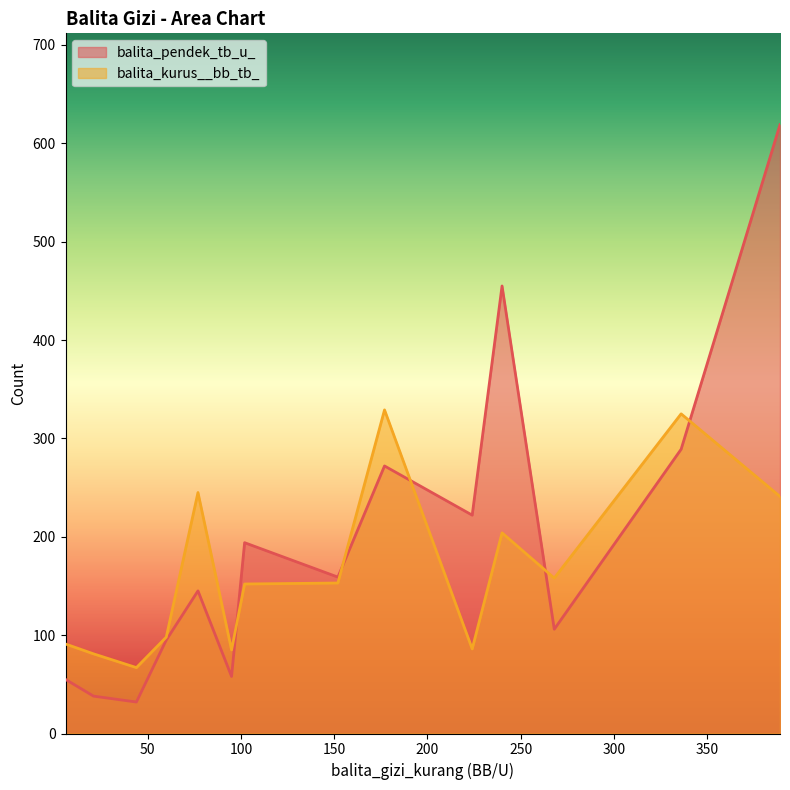

List the series in order of their overall mean, lowest first.

balita_kurus__bb_tb_, balita_pendek_tb_u_